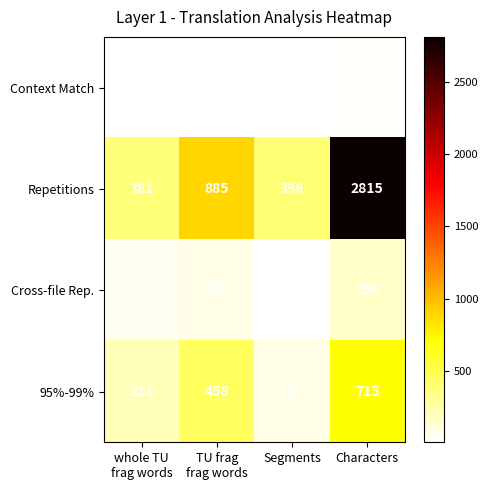

What is the total value across all series at Characters?

3706